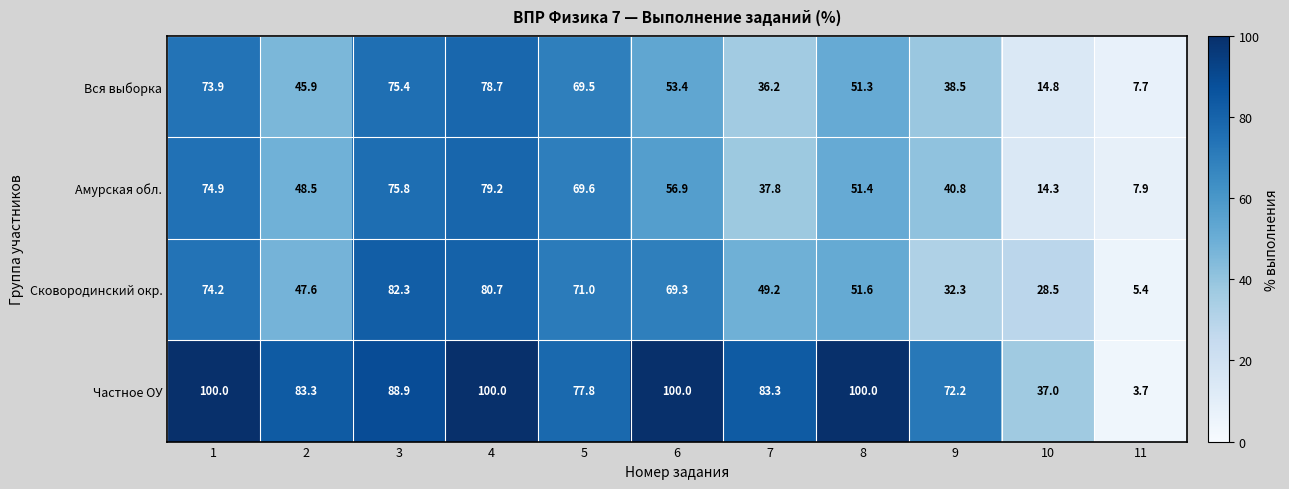

The Амурская обл. series shows 75.8 at 3. True or false?

True